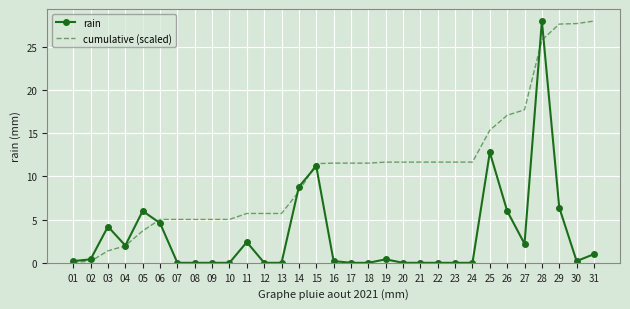

Rank the series by their average value, from lowest to highest.

rain, cumulative (scaled)